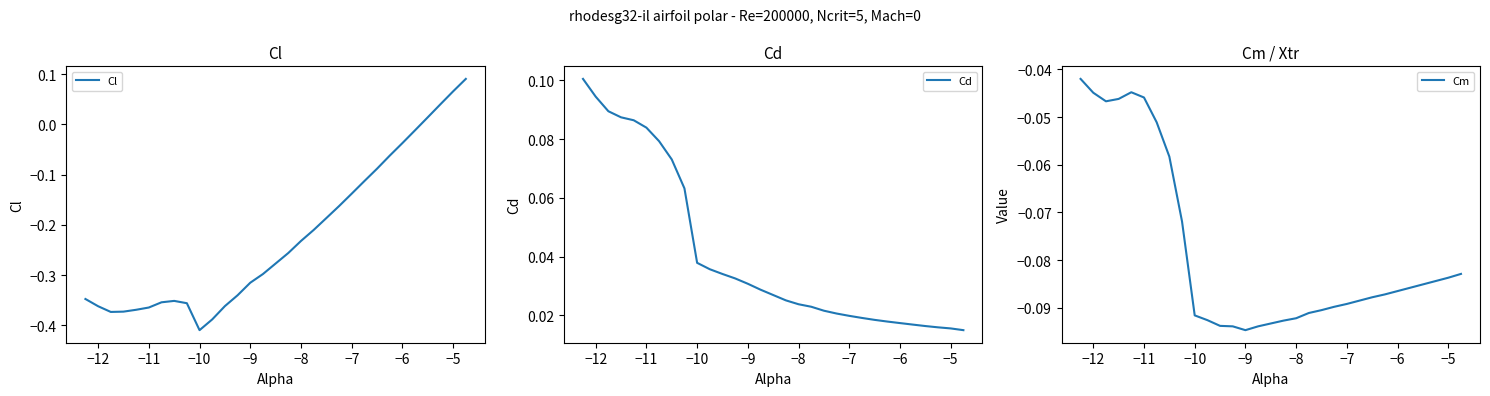

What is the difference between the maximum and minimum values in the Cm series?

0.1